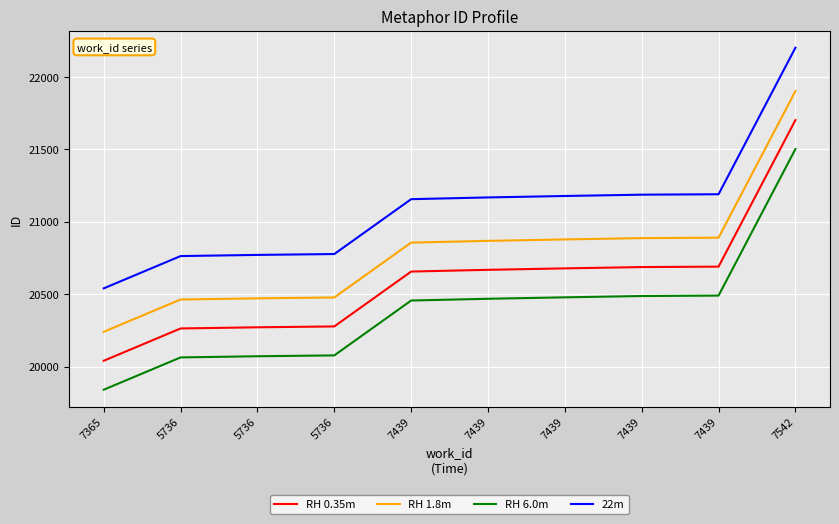

The value of RH 6.0m at 7439 is 12629. True or false?

False